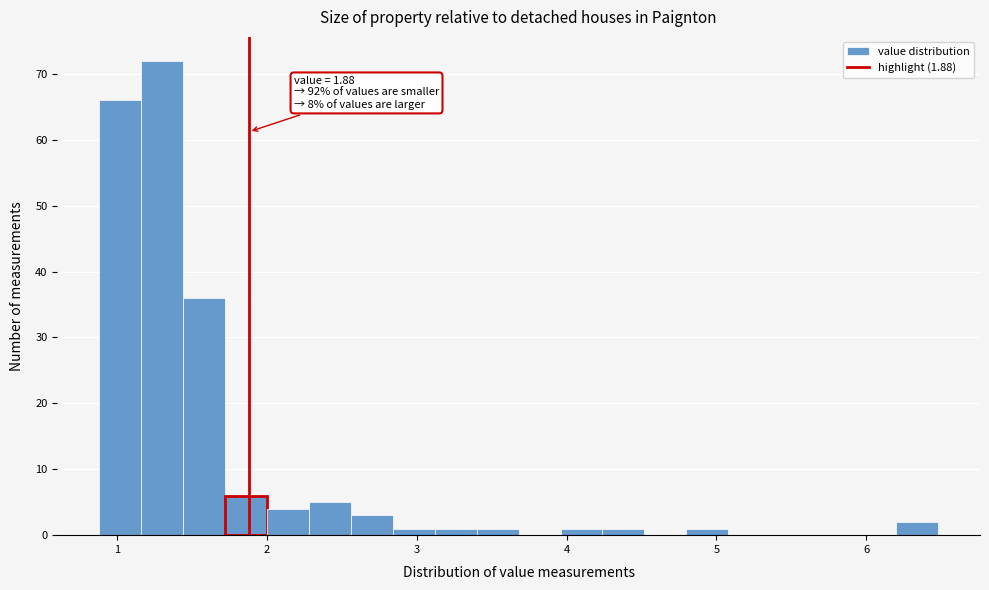

Around what value on the x-axis is the tallest bar? Give the approximate position of its centre, as read against the axis.

1.3